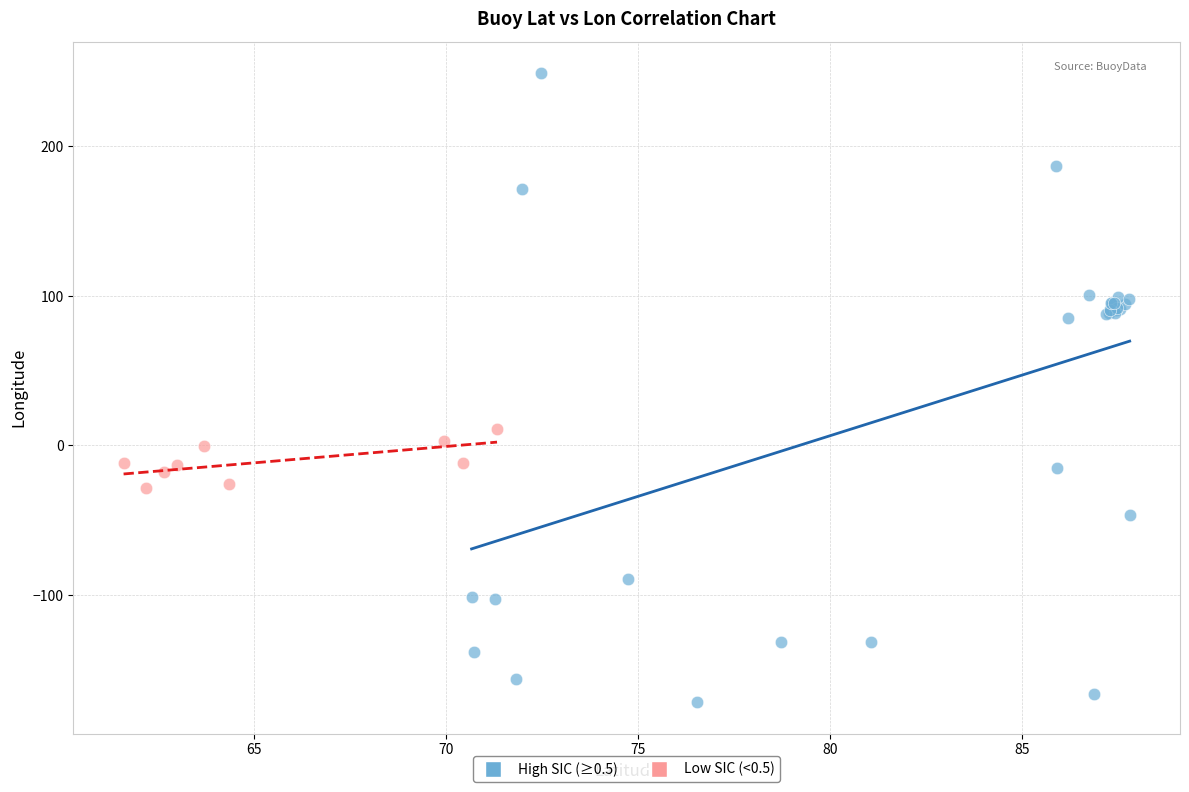

Which series contains the lowest Y value?

High SIC (≥0.5)